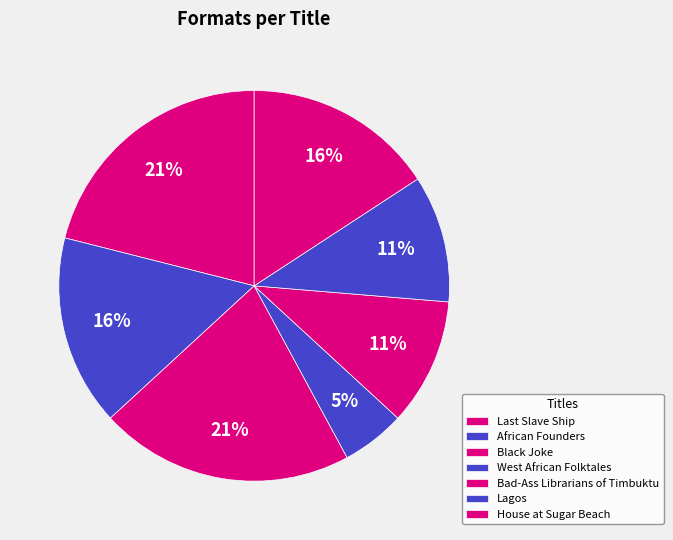

What is the total percentage of African Founders and West African Folktales?

21.1%